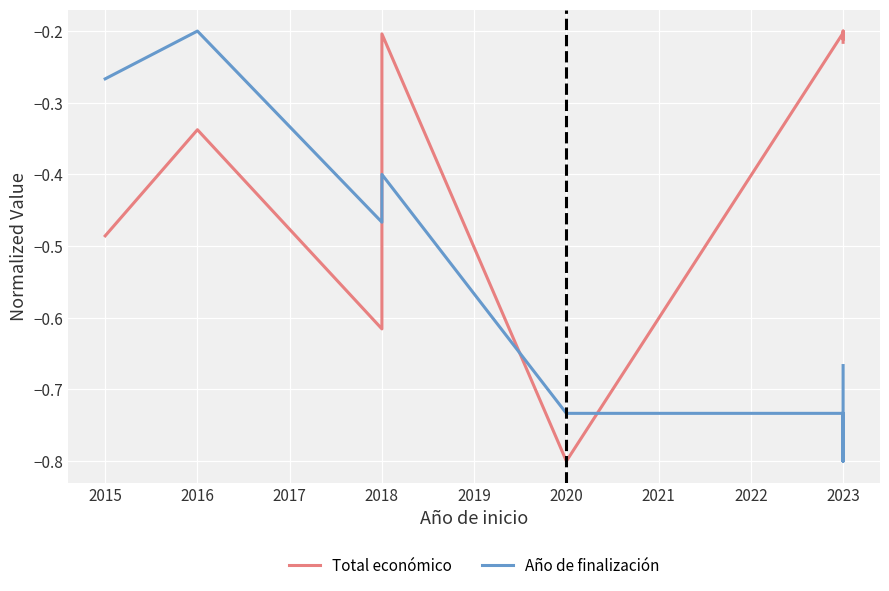

What is the difference between the maximum and second lowest values in the Total económico series?

0.4